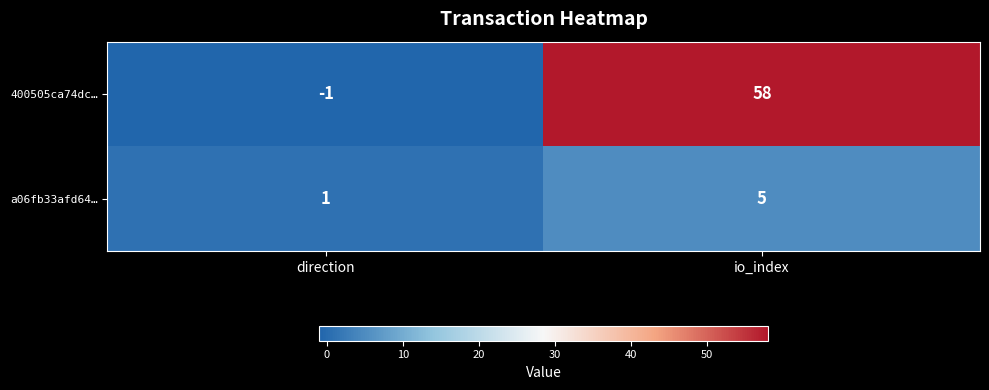

True or false: 400505ca74dc… has a value of 58 at io_index.

True